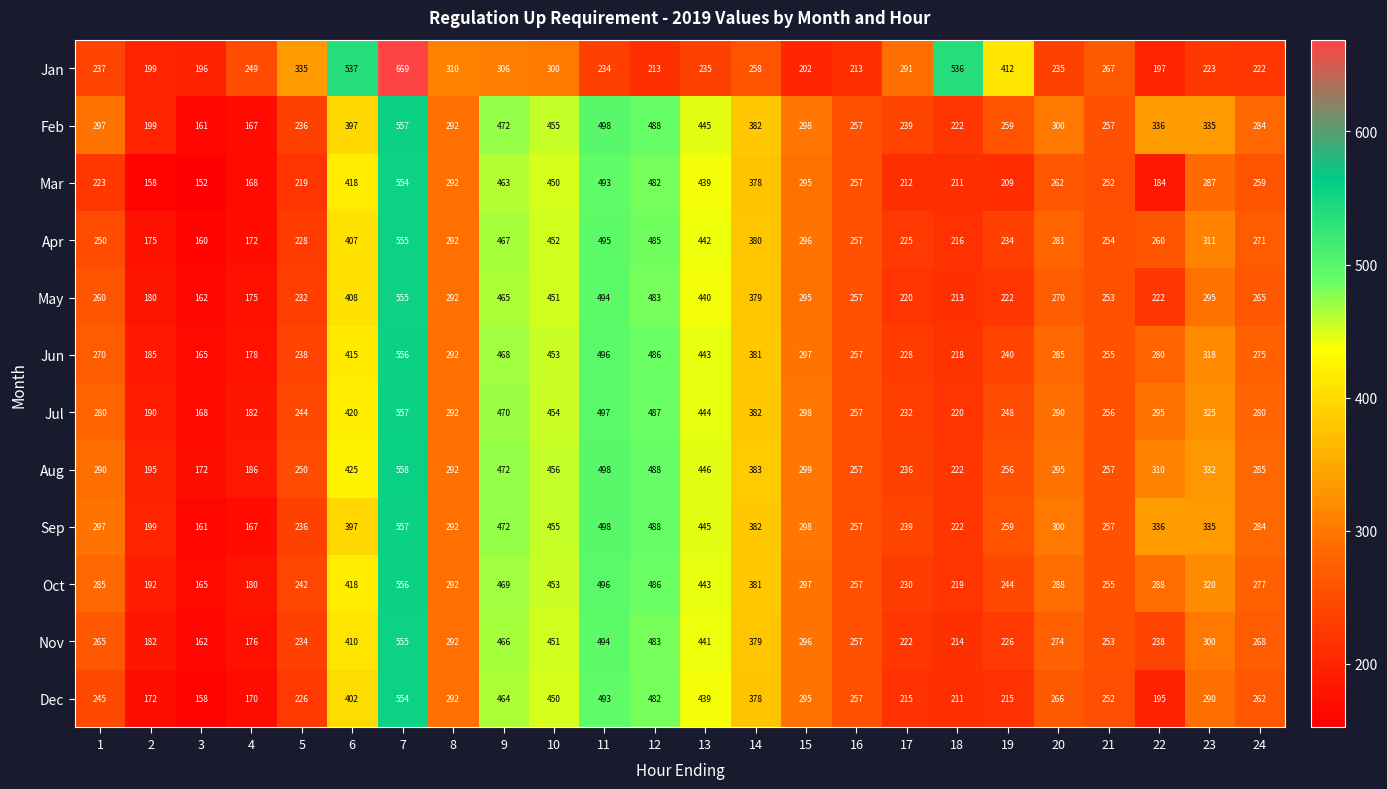

What is the total value across all series at 18?

2924